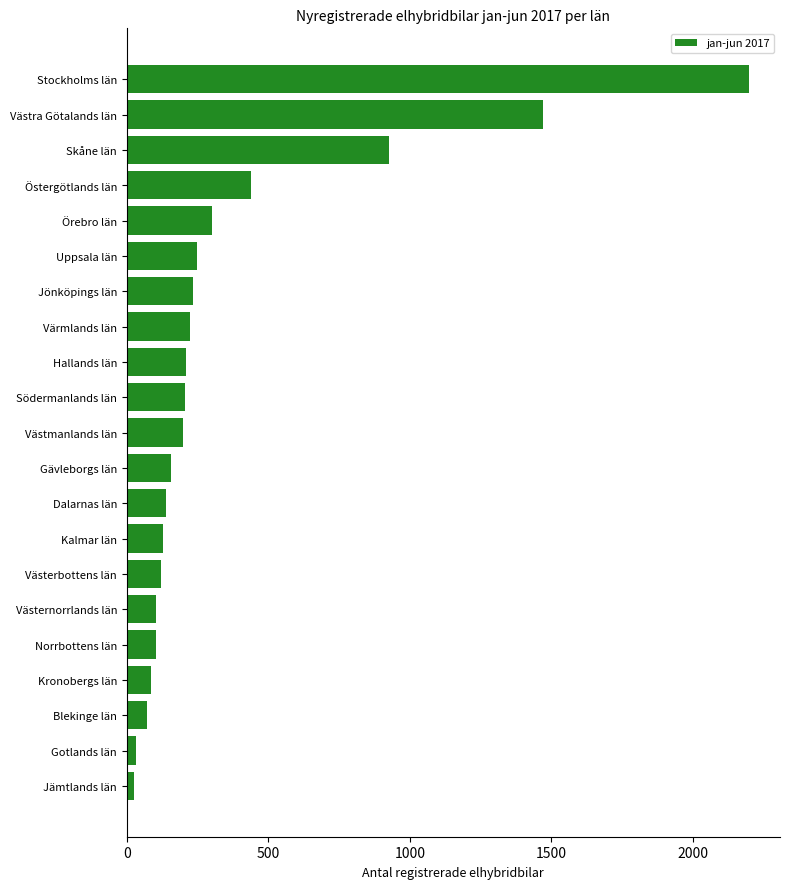

Are the bars horizontal?

Yes